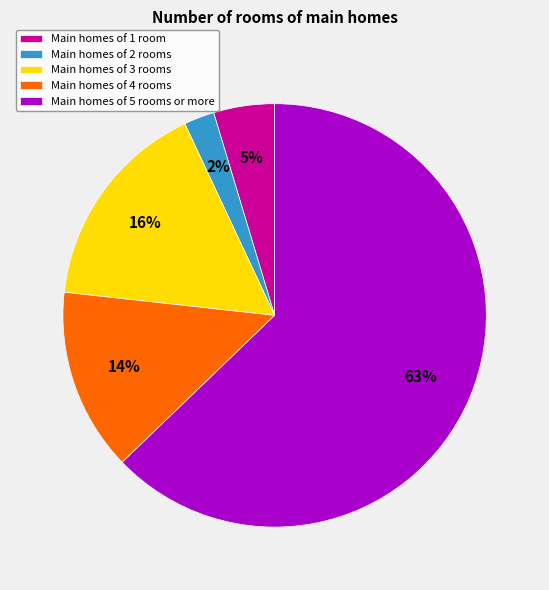

Count the number of slices in the pie.

5